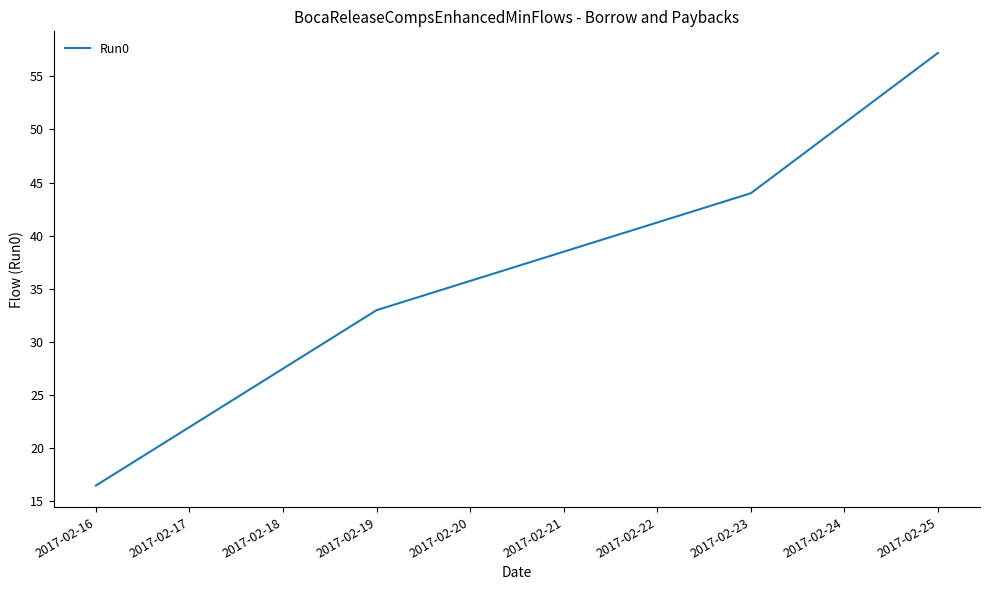

List the labels in order of value, largest first.

2017-02-25, 2017-02-24, 2017-02-23, 2017-02-22, 2017-02-21, 2017-02-20, 2017-02-19, 2017-02-18, 2017-02-17, 2017-02-16